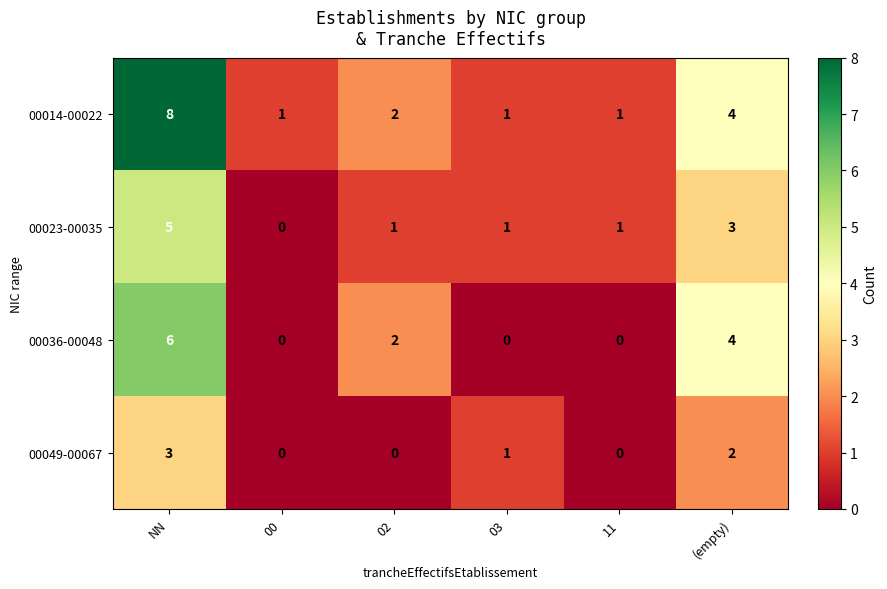

List the series in order of their peak value, lowest first.

00049-00067, 00023-00035, 00036-00048, 00014-00022